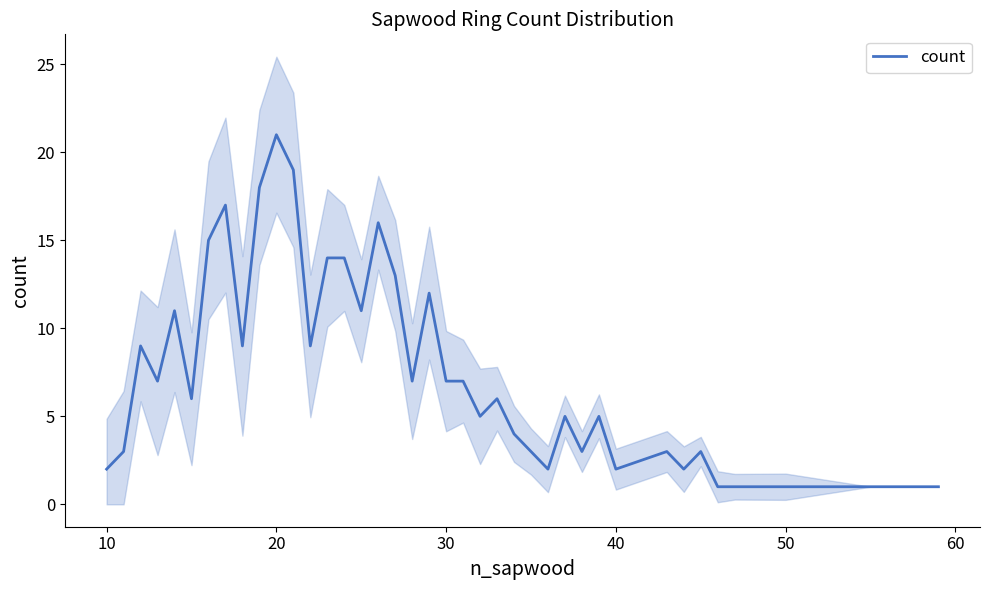

Does the chart display data point markers on the line(s)?

No